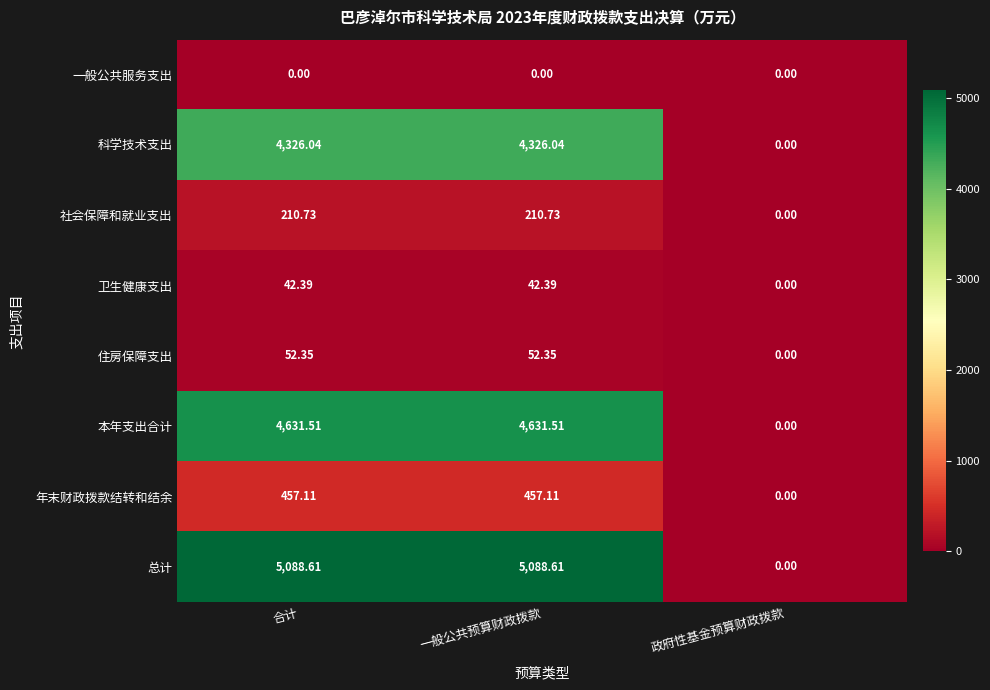

At 合计, list the series in order from largest to smallest.

总计, 本年支出合计, 科学技术支出, 年末财政拨款结转和结余, 社会保障和就业支出, 住房保障支出, 卫生健康支出, 一般公共服务支出